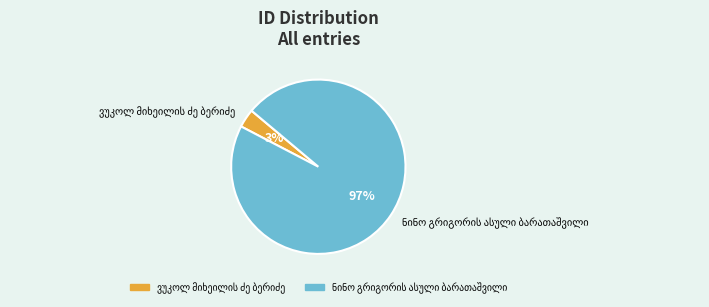

To the nearest percent, what is the average slice percentage?

50%